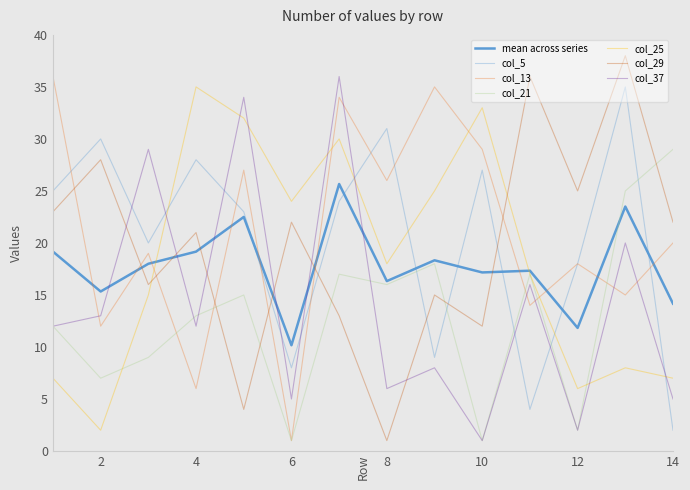

In col_29, how many points are lower than both neighbors (excluding endpoints)?

5